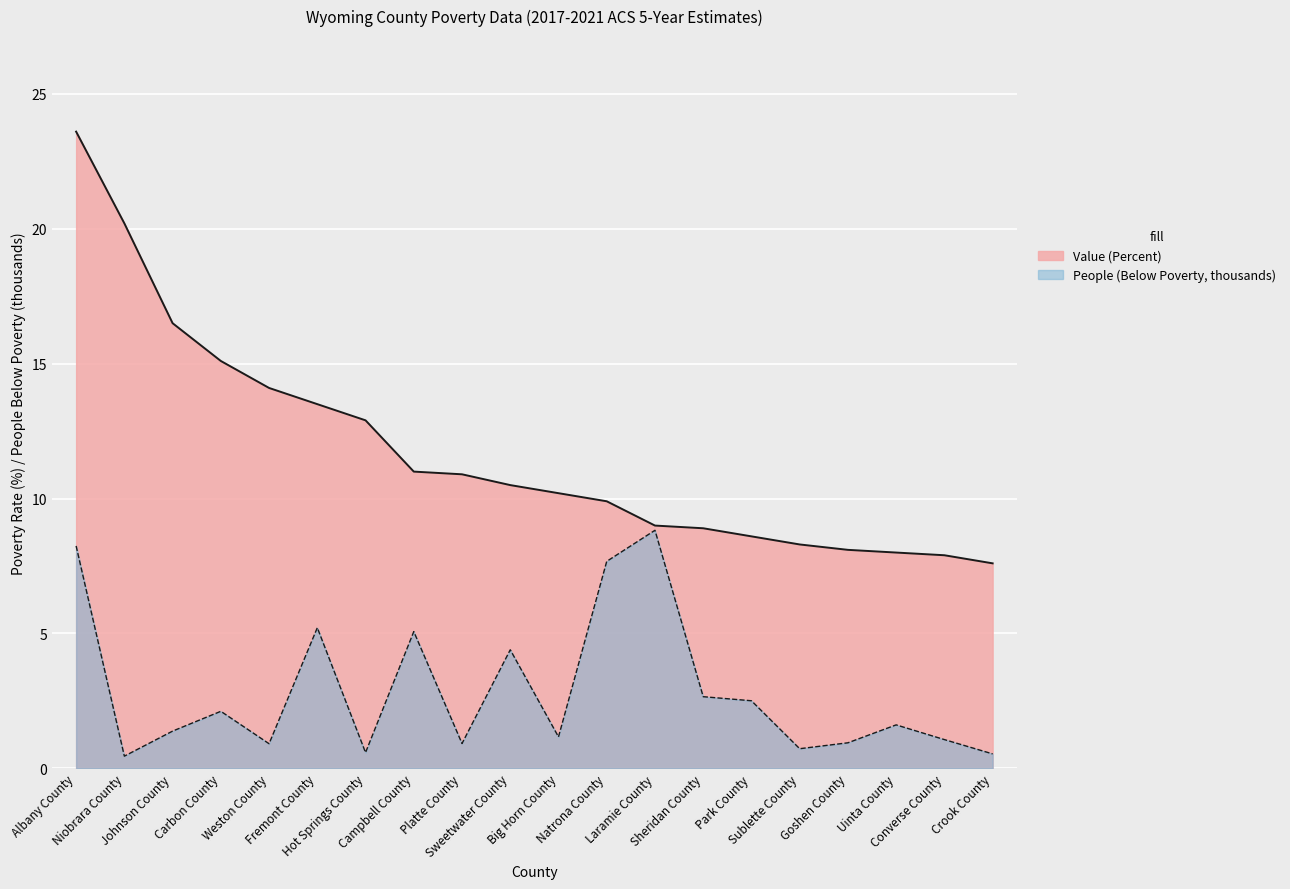

Does the chart display data point markers on the line(s)?

No